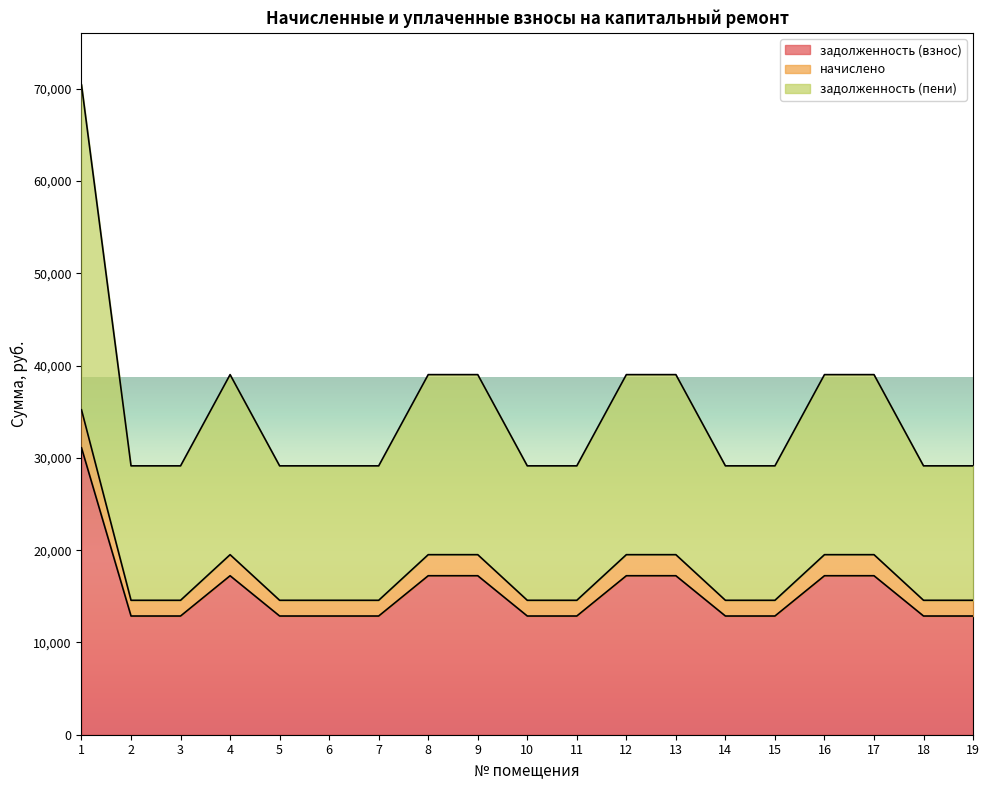

At which category is the sum across all series the highest?

1